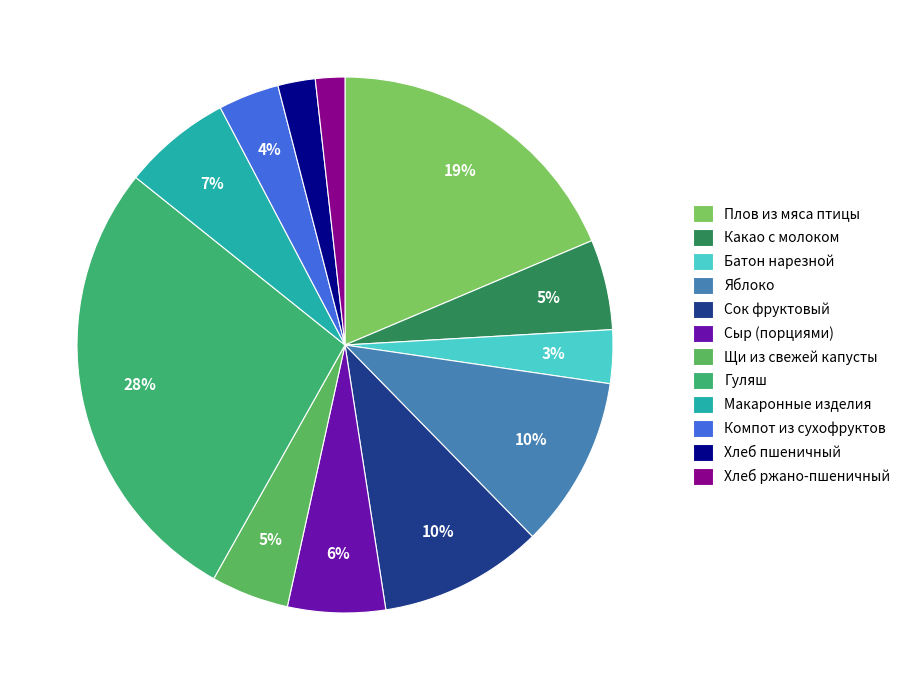

The Щи из свежей капусты slice represents 5% of the pie. True or false?

True